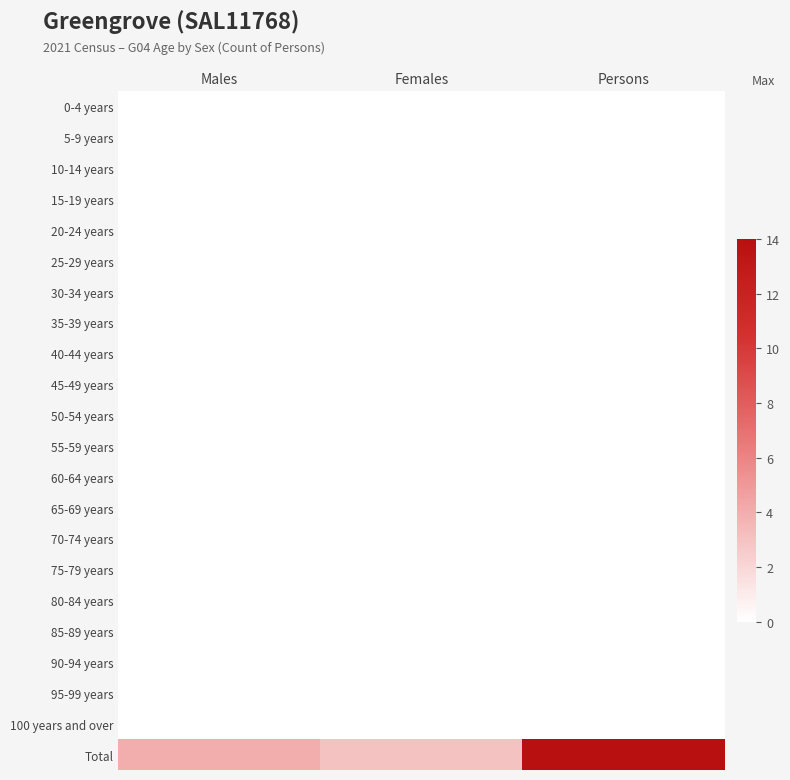

Which series has the widest spread of values?

Total